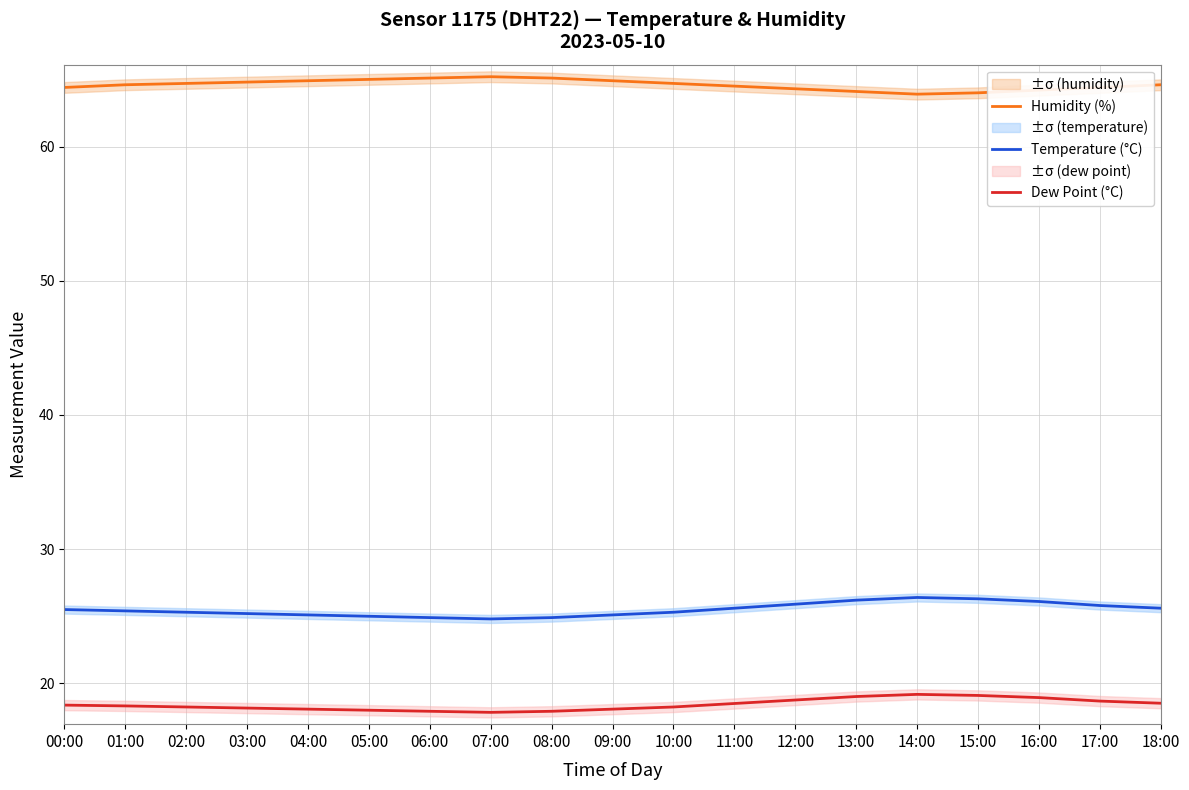

True or false: Temperature (°C) and Humidity (%) cross at least once.

False